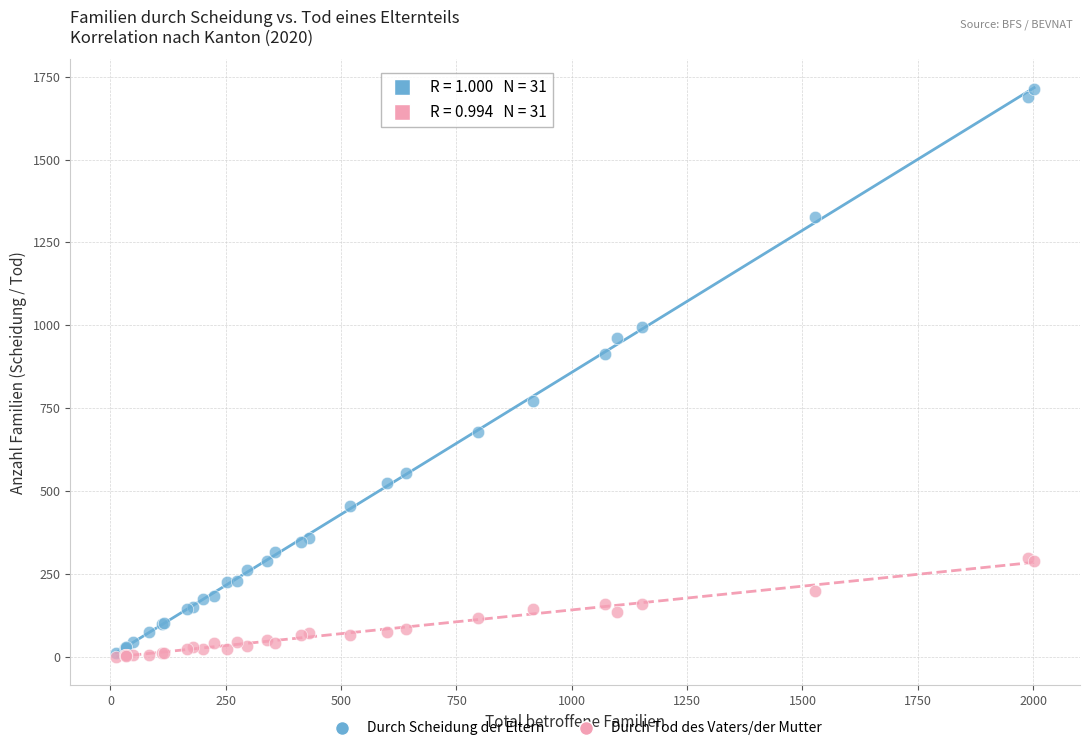

Across all series, what Y value is closest to 856?

914